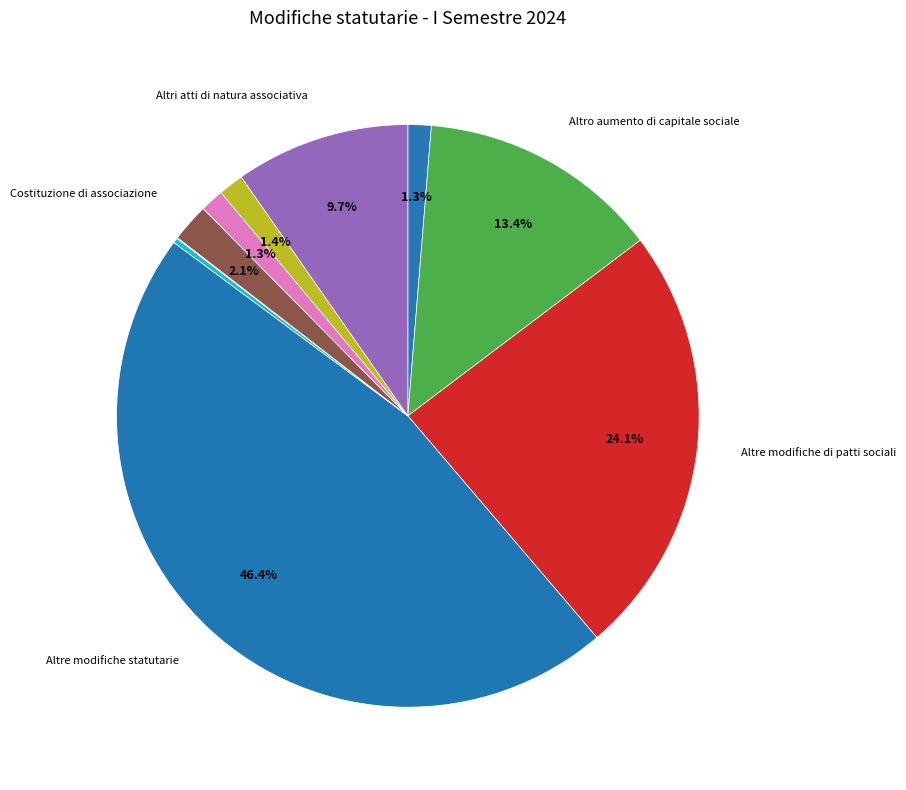

What is the smallest slice in the pie chart?

Emissione di obbligazioni convertibili